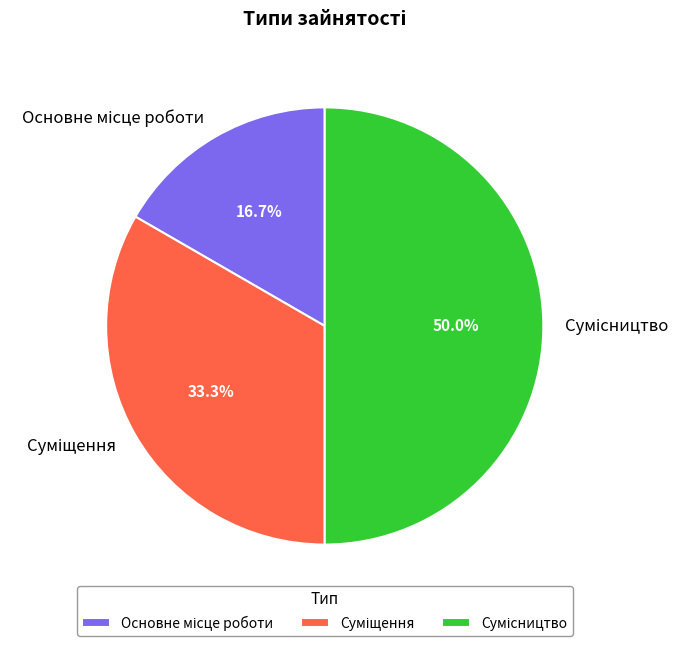

The Сумісництво slice represents 50% of the pie. True or false?

True